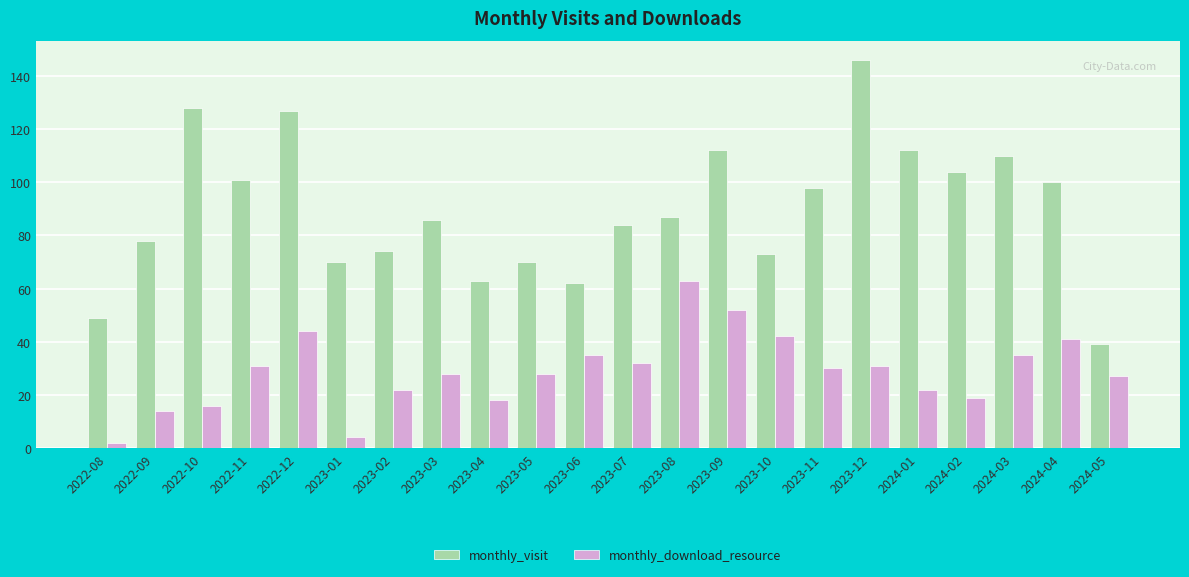

The value of monthly_download_resource at 2023-07 is 13. True or false?

False